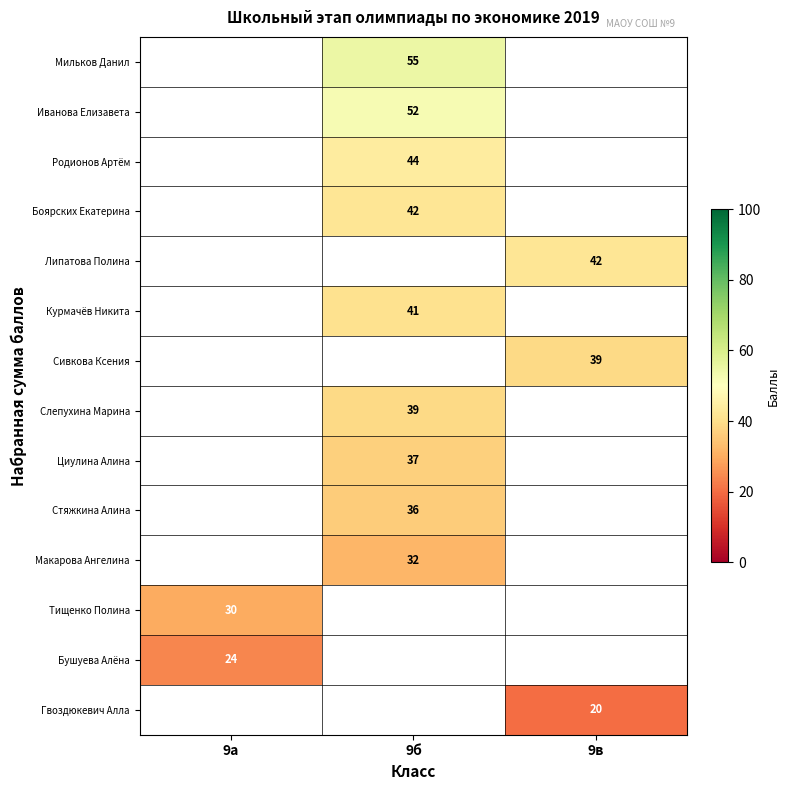

Which category has the lowest value across all series?

9в